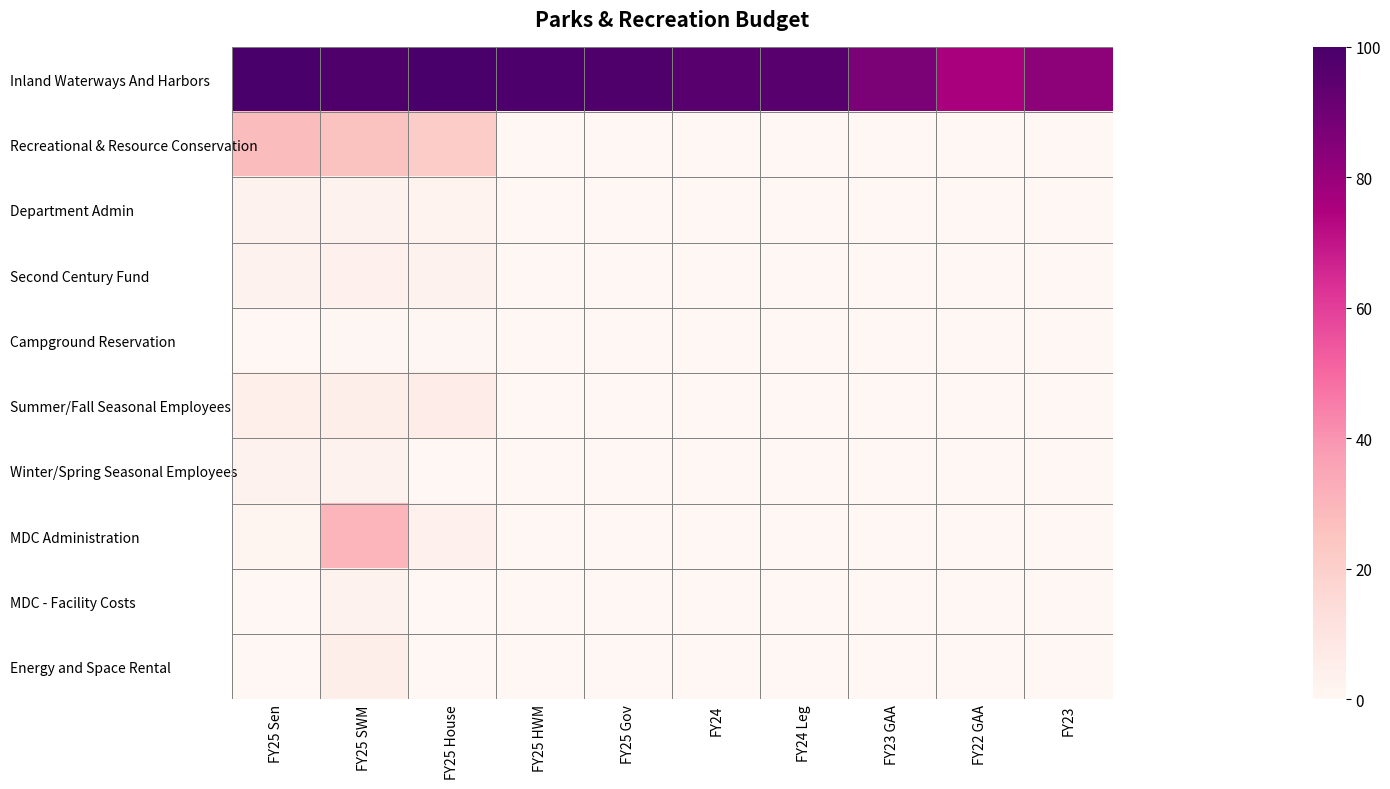

Which series has the largest total across all categories?

Inland Waterways And Harbors